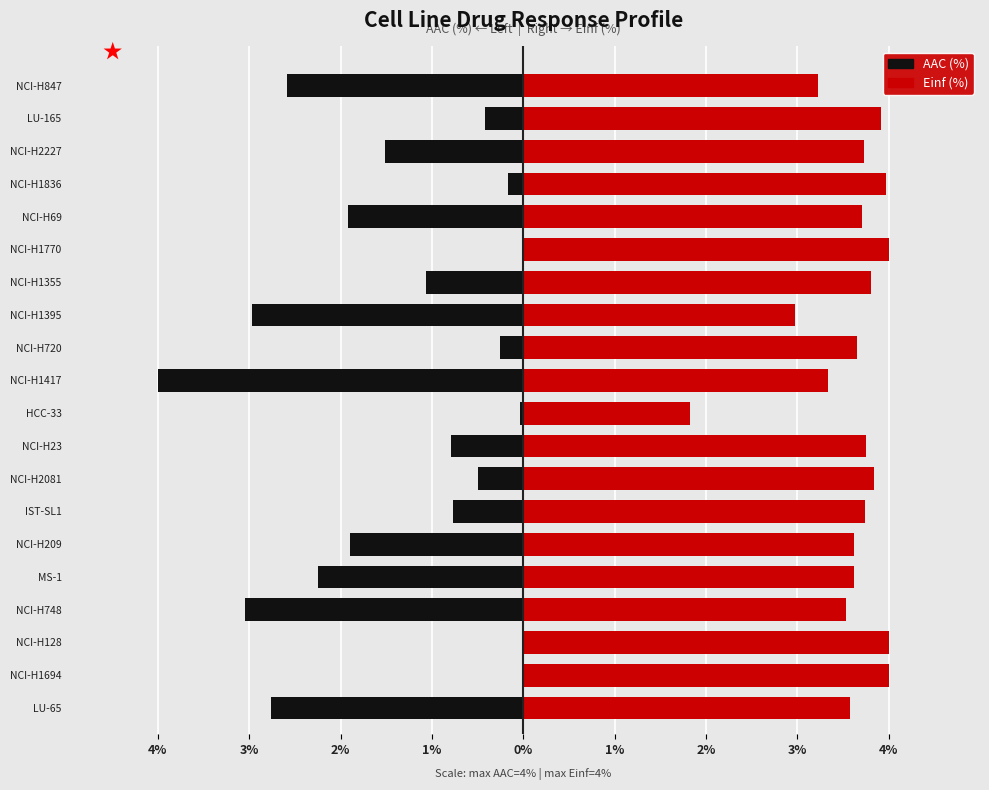

Rank the series at MS-1 from highest to lowest value.

Einf (%), AAC (%)